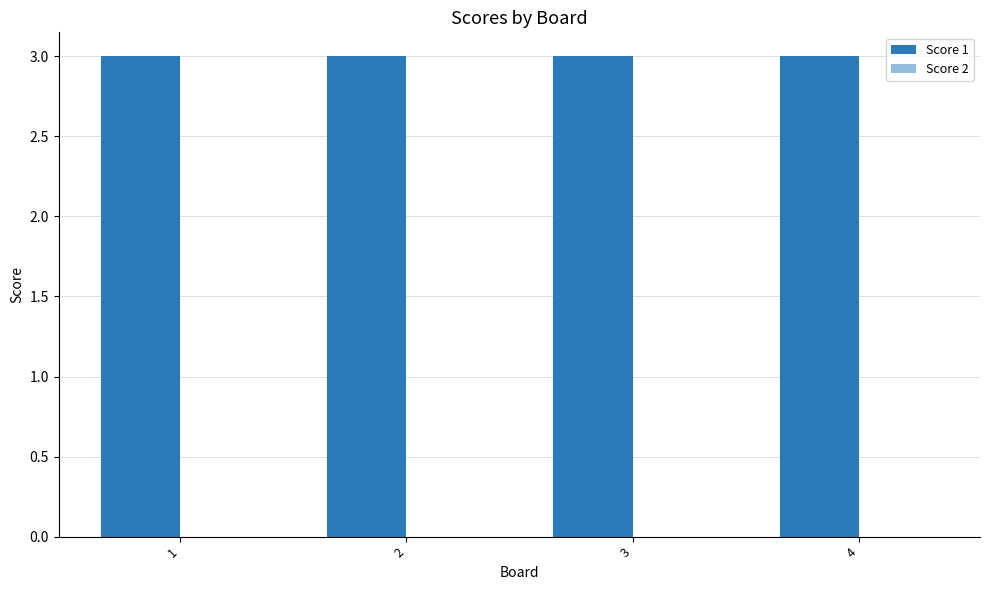

Reading right to left, extract all data points from this chart.

Score 1: 4=3	3=3	2=3	1=3
Score 2: 4=0	3=0	2=0	1=0